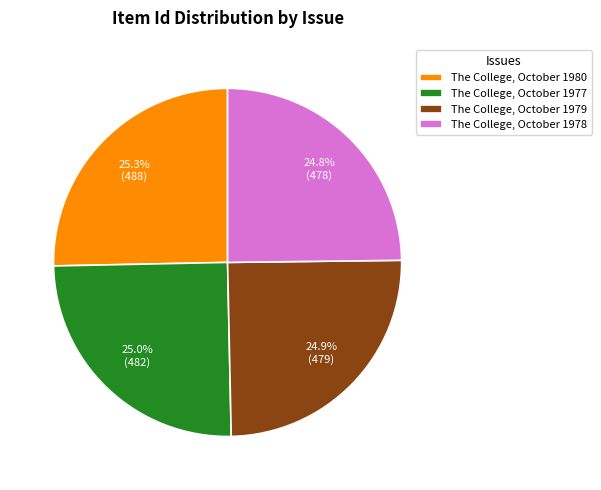

What is the ratio of the value at The College, October 1979 to the value at The College, October 1978?

1.0